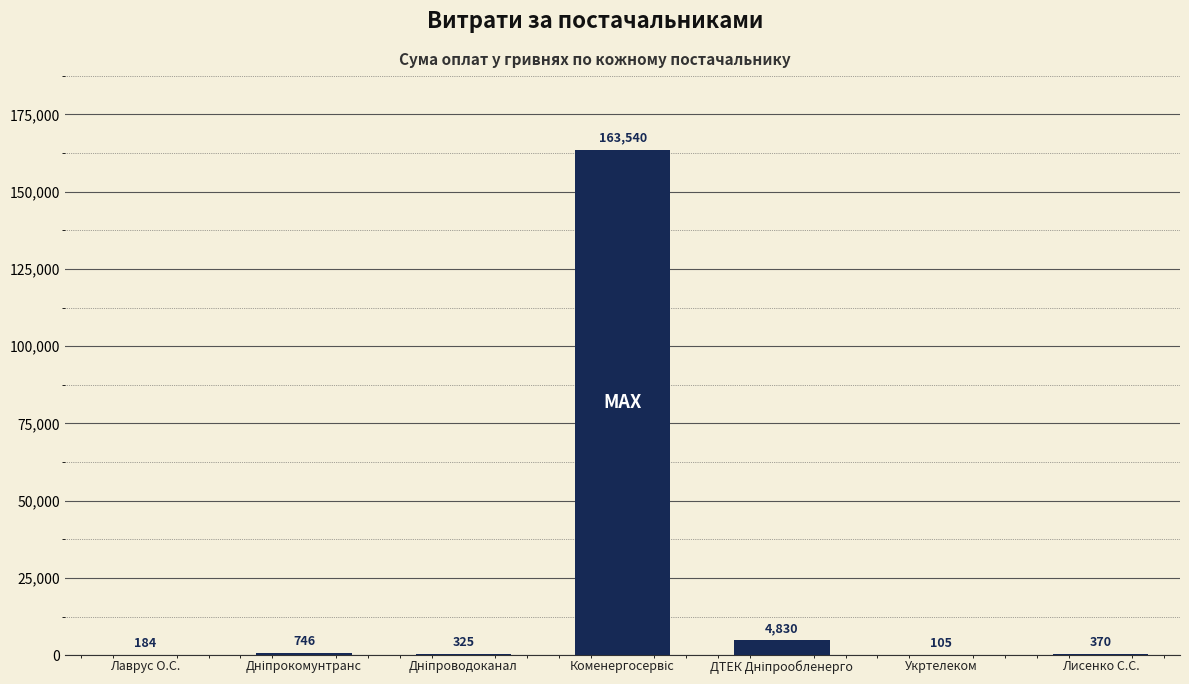

What is the sum of all values?

170100.0